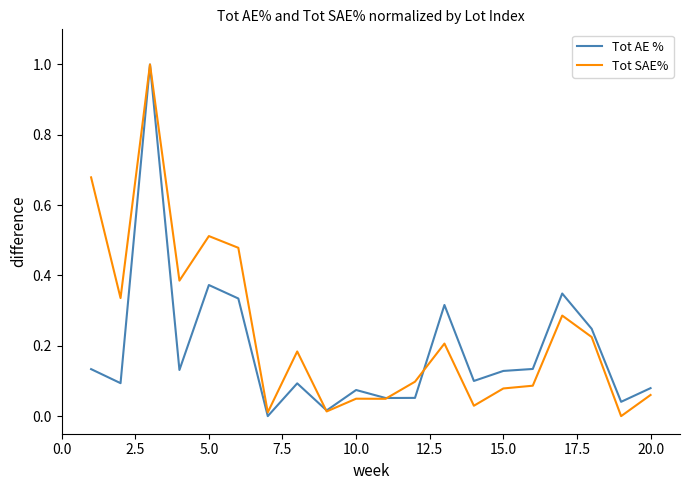

Which series has the largest total across all categories?

Tot SAE%